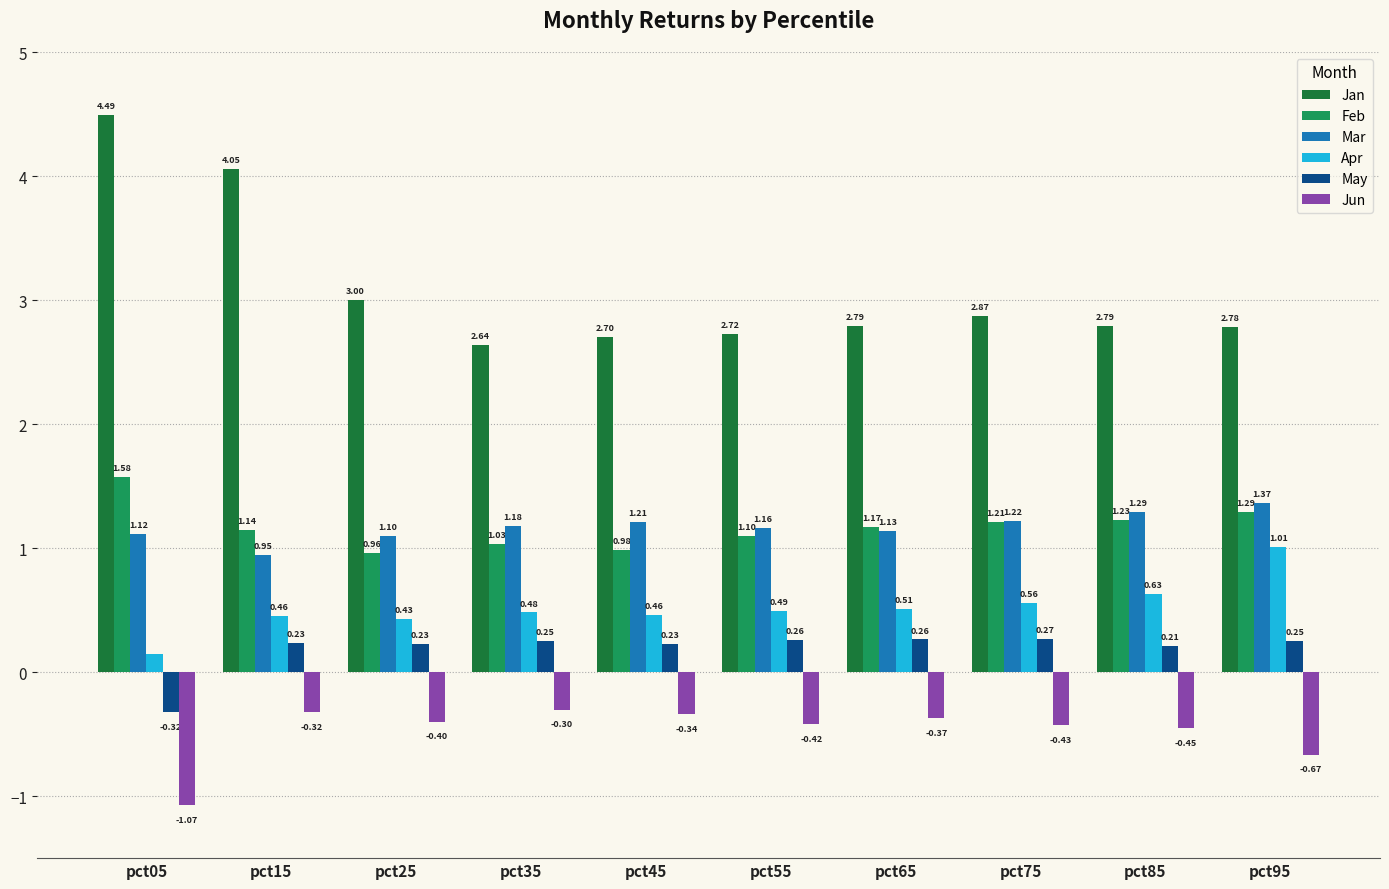

Rank the series by their maximum value, from highest to lowest.

Jan, Feb, Mar, Apr, May, Jun